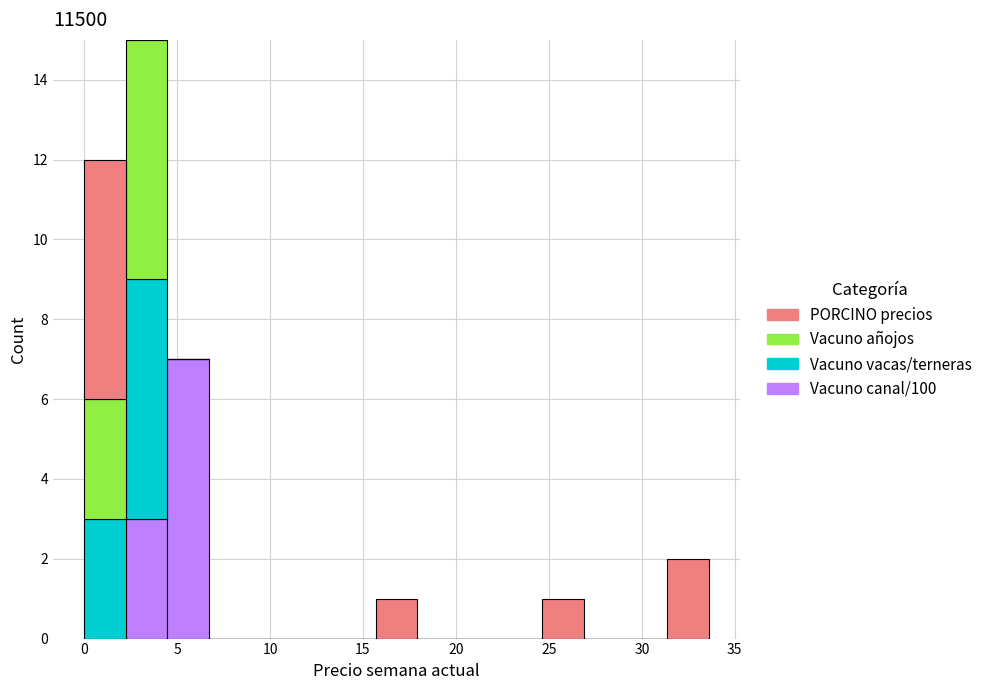

Which range on the x-axis has the tallest stacked bar (by total height)?

2.0 to 4.5